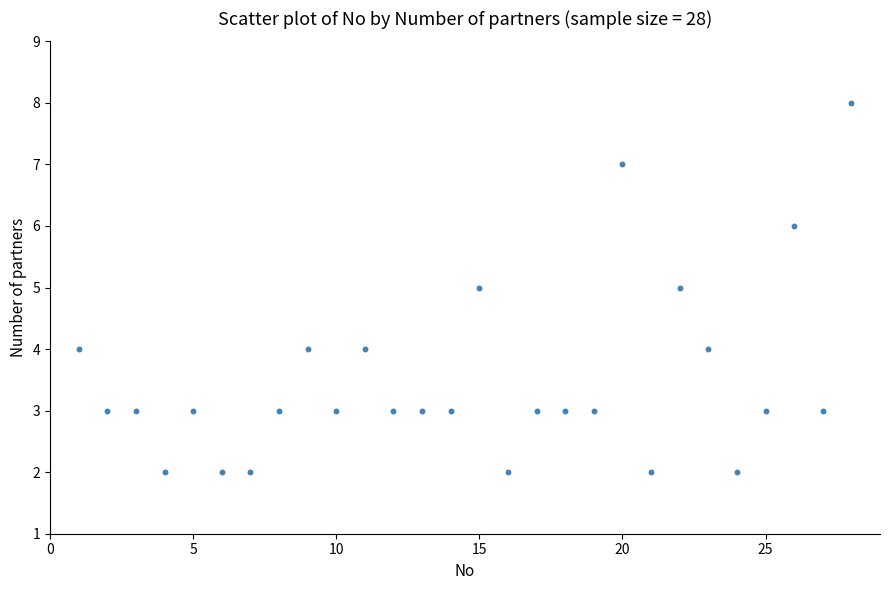

What is the range of X values (max minus min)?

27